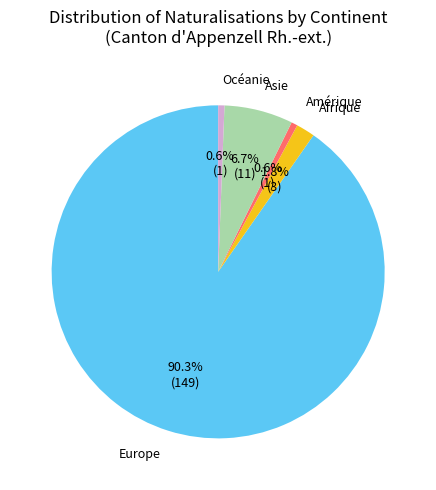

To the nearest percent, what is the difference between the largest and smallest slice percentages?

90%